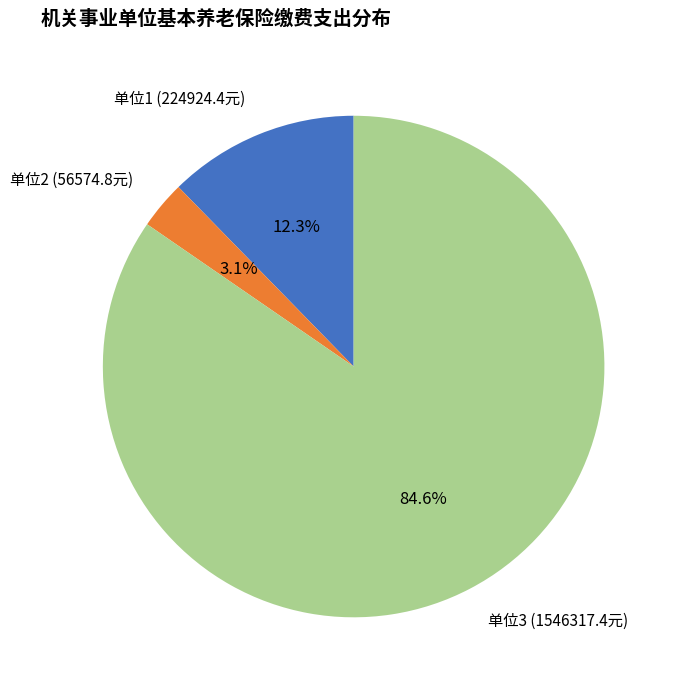

To the nearest percent, what is the difference between the largest and smallest slice percentages?

82%